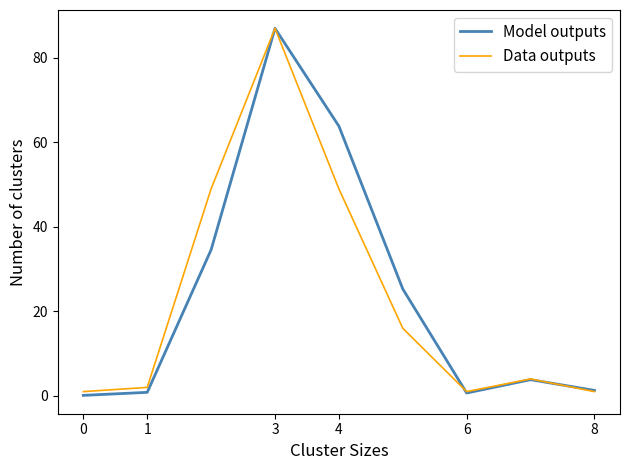

What is the greatest value displayed?

87.0